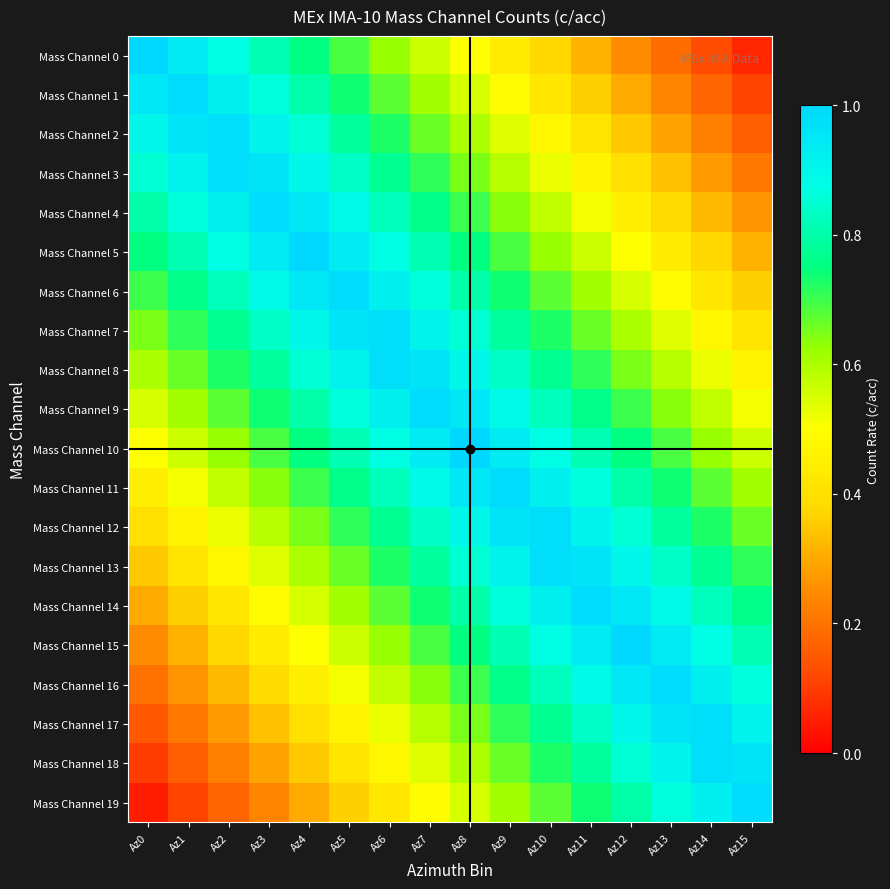

What is the difference between the highest and lowest values at Az0?

0.9